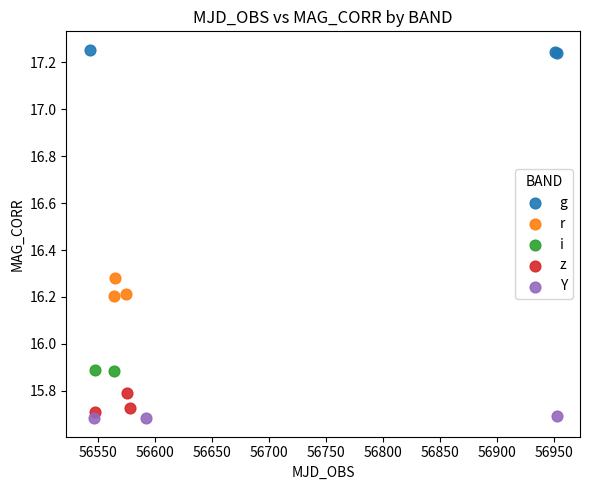

Which series contains the lowest Y value?

Y